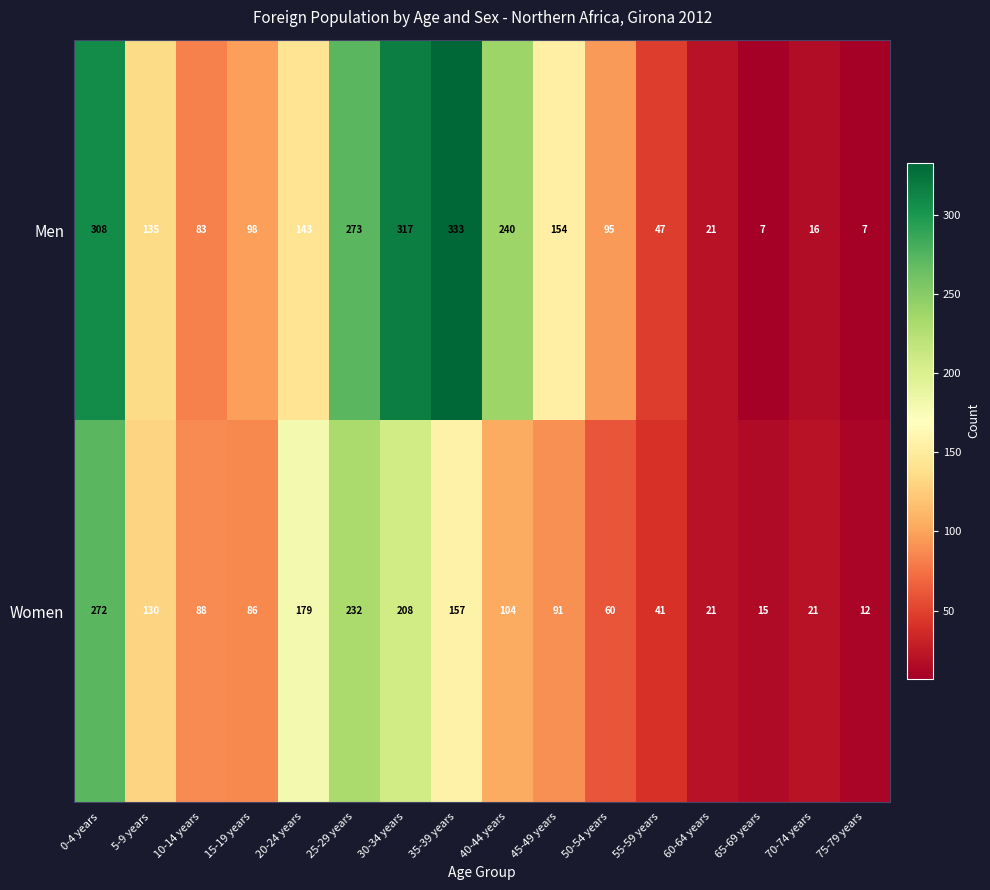

Which series has the largest range (max minus min)?

Men